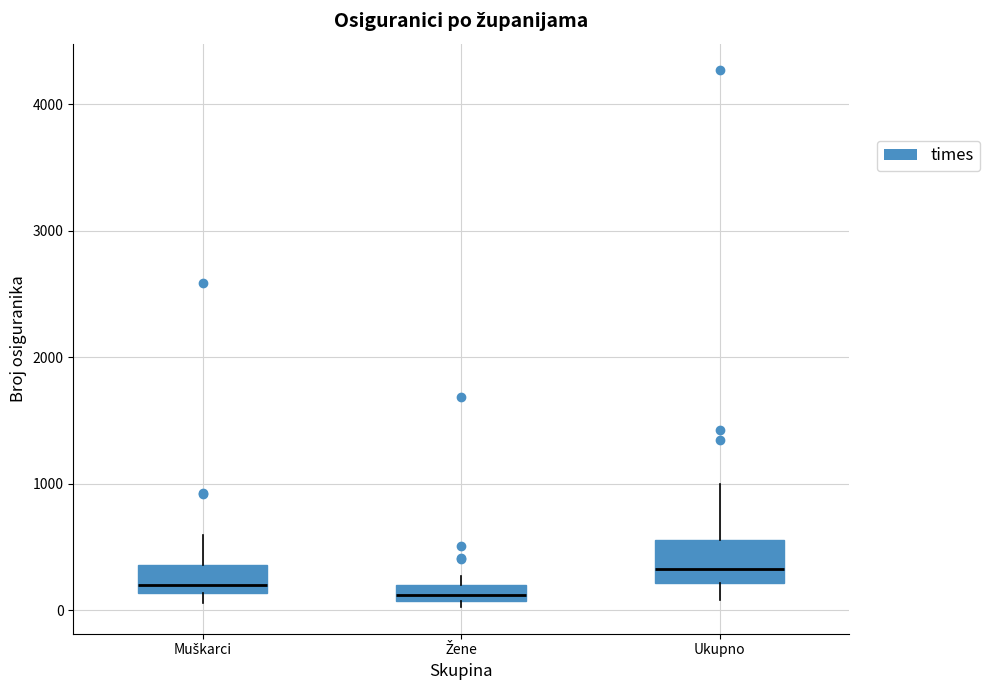

Comparing the boxes themselves (not the whiskers), which one is the tallest?

Ukupno